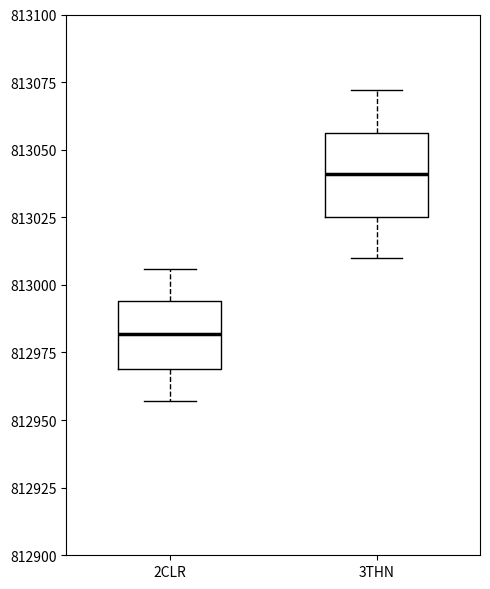

Reading left to right, transcribe this box plot: for each box, give where its median line is, the range the box spans, and where its two whiskers end, as read against the y-axis. The values are not printed on the chart, so give them approximately, as read against the axis.

2CLR: median 812980, box 812970 to 812995, whiskers 812955 to 813005
3THN: median 813040, box 813025 to 813055, whiskers 813010 to 813070